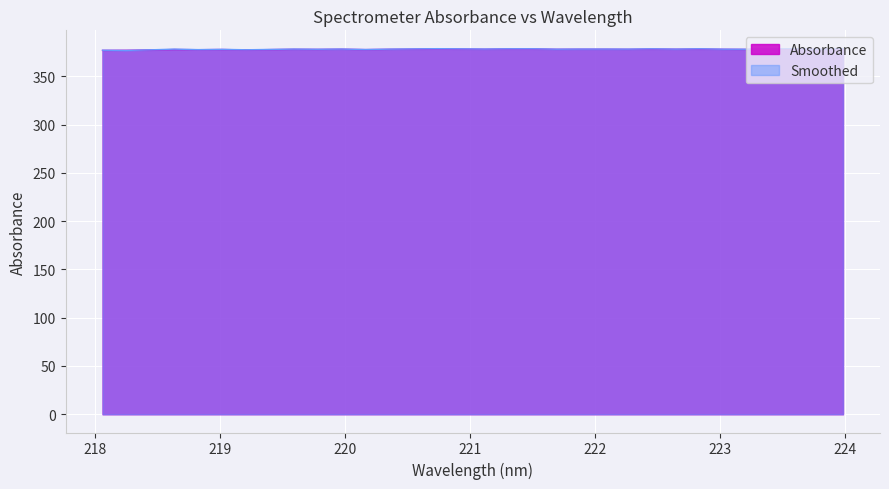

What are all the series names shown in the legend?

Absorbance, Smoothed